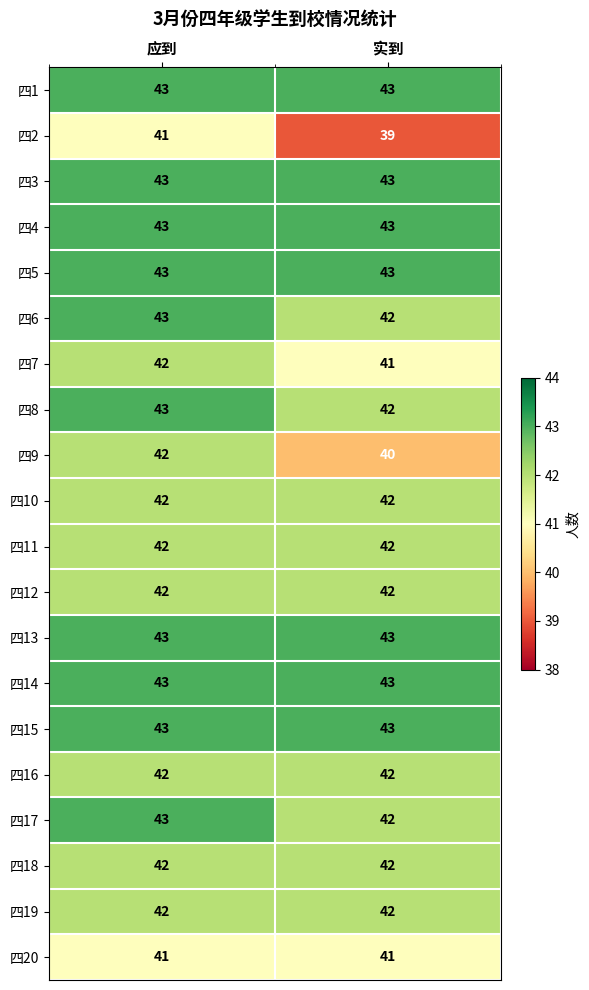

The value of 四15 at 应到 is 72. True or false?

False